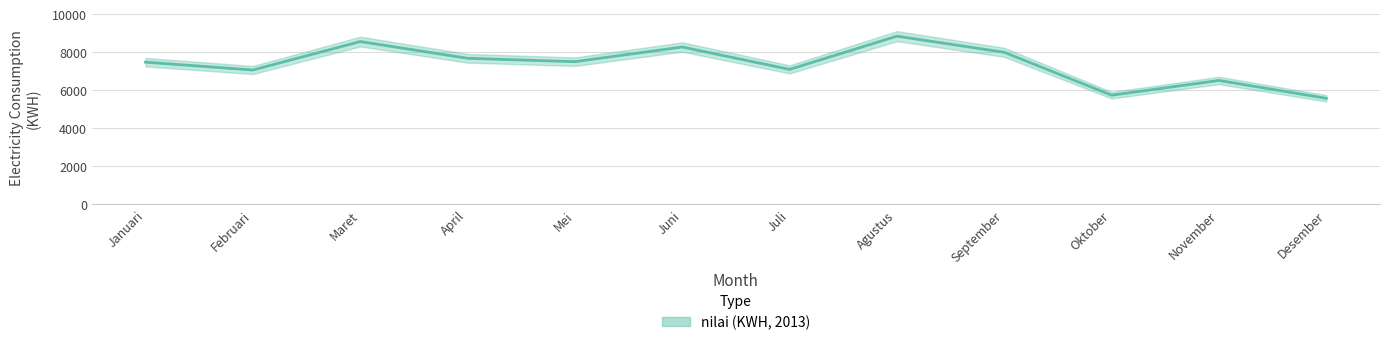

What is the sum of the values at September and Agustus?

16827.0